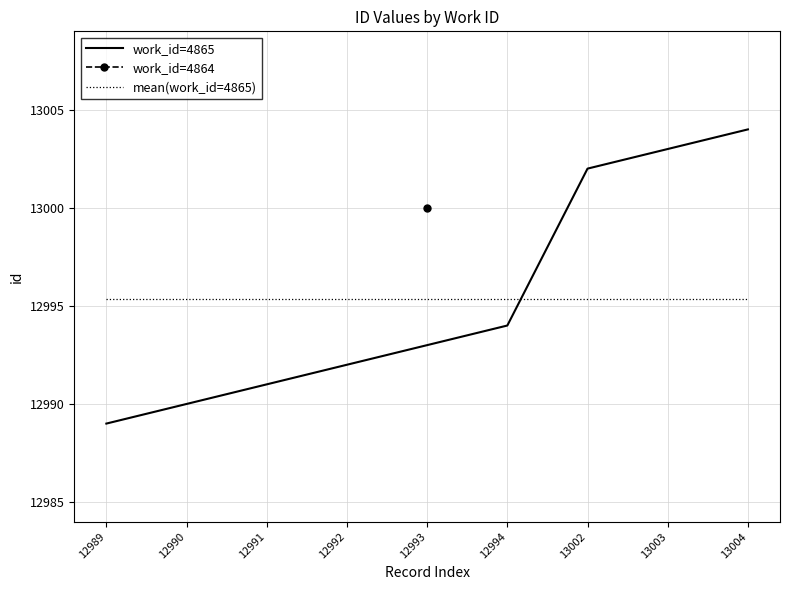

What is the minimum value for work_id=4865?

12989.0